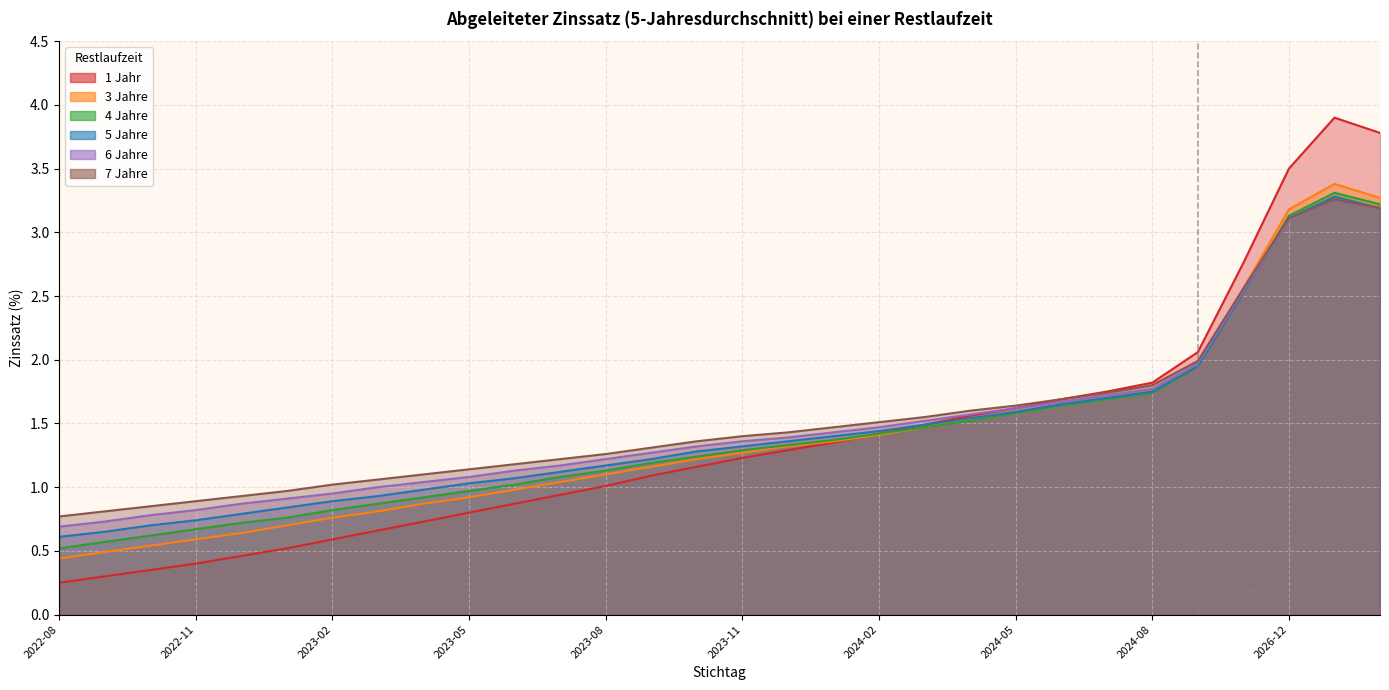

What is the approximate value of 3 Jahre at 2023-02?

0.8